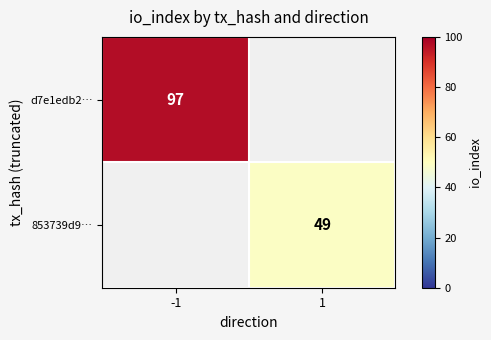

Is it true that d7e1edb2… equals 37 at -1?

False